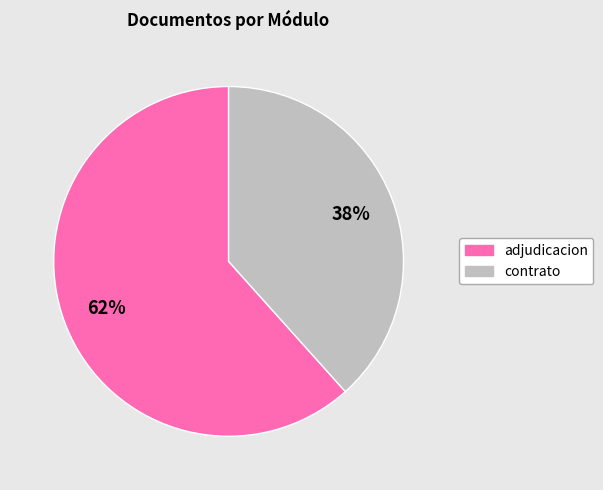

How many slices are in this pie chart?

2